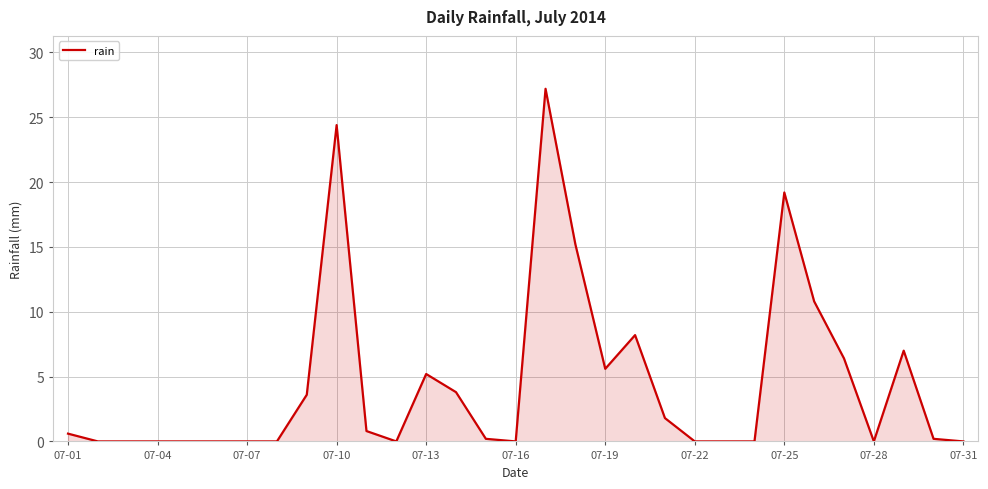

True or false: the data has more than 2 interior local peaks.

True